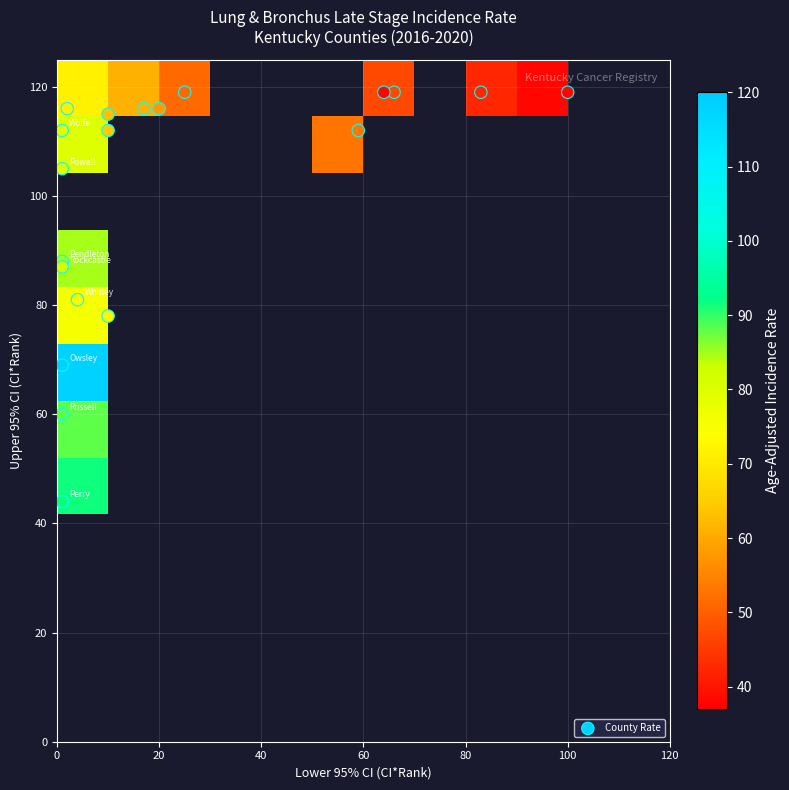

True or false: Whitley County has a value of 81.0 at Upper_CI.

True